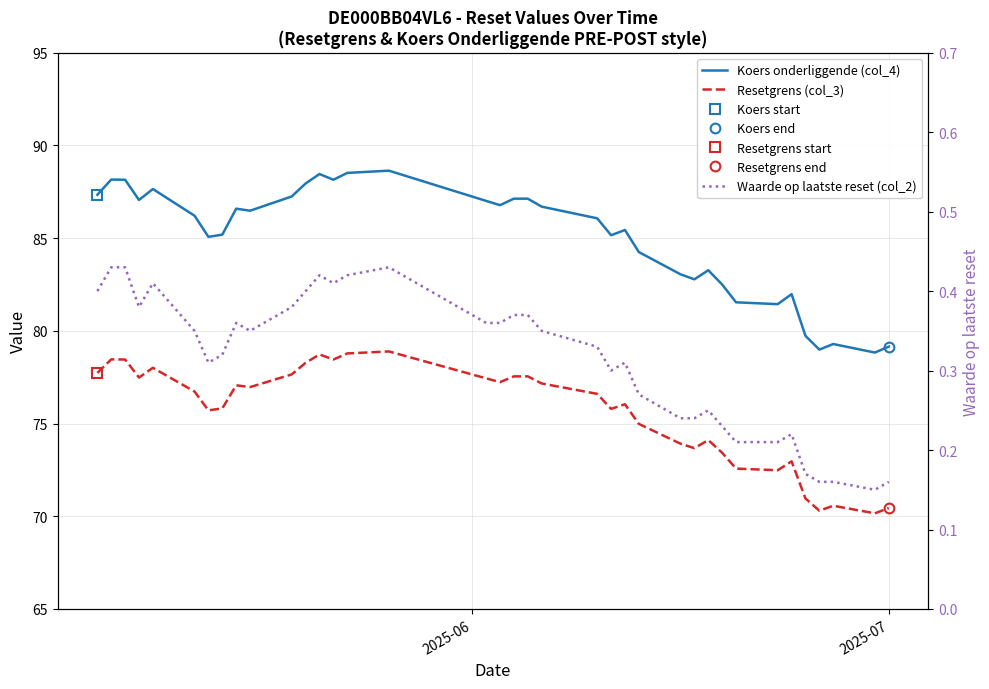

True or false: Waarde op laatste reset (col_2) has a value of 0.3 at 26.

False